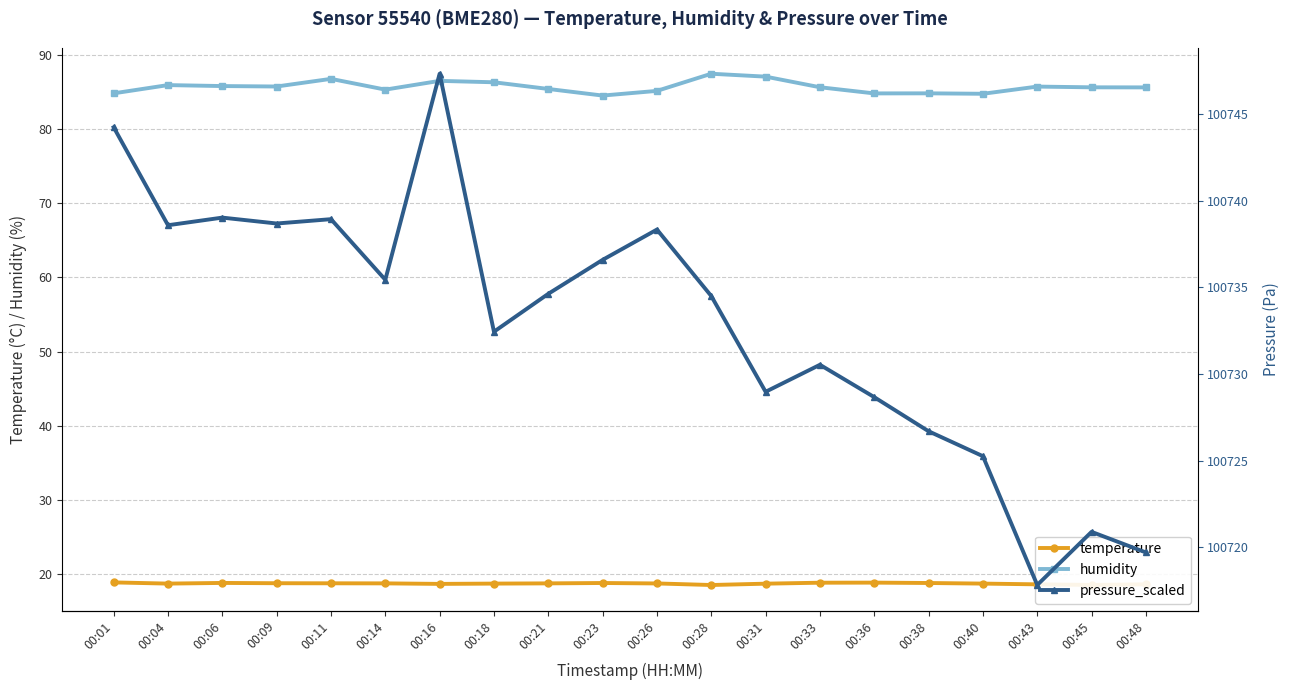

What is the difference between the highest and lowest values at 00:01?

100725.3